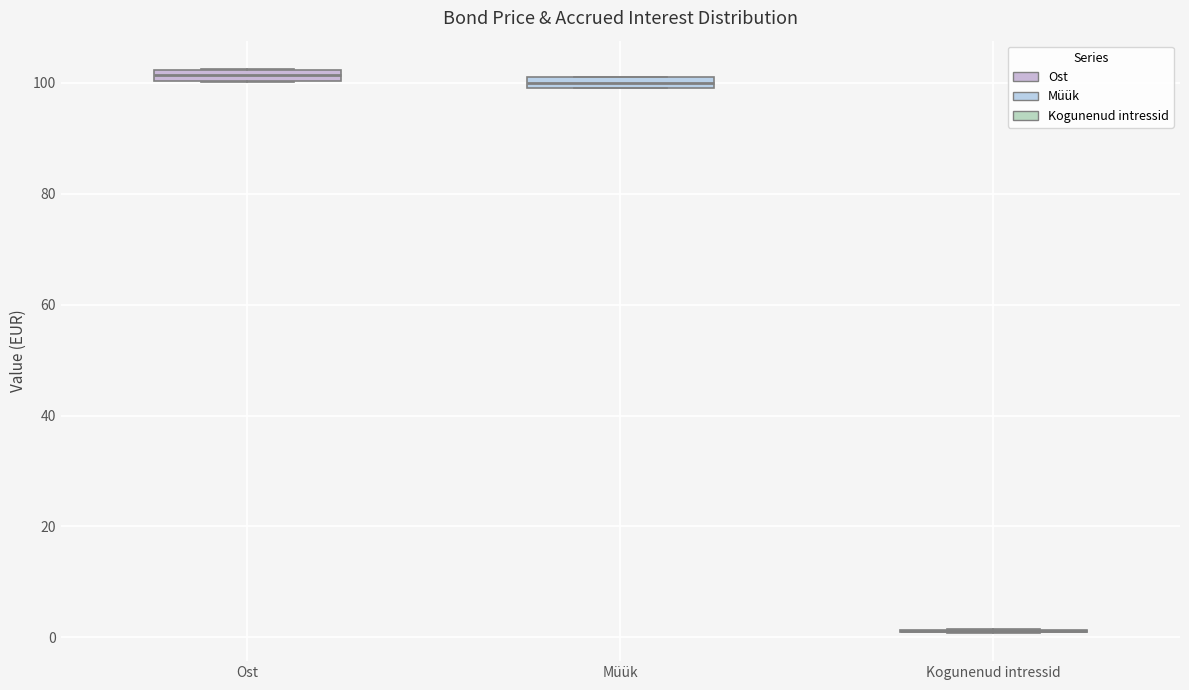

Where is the upper edge of the box for Ost on the y-axis? The values are not printed on the chart, so give them approximately, as read against the axis.

102